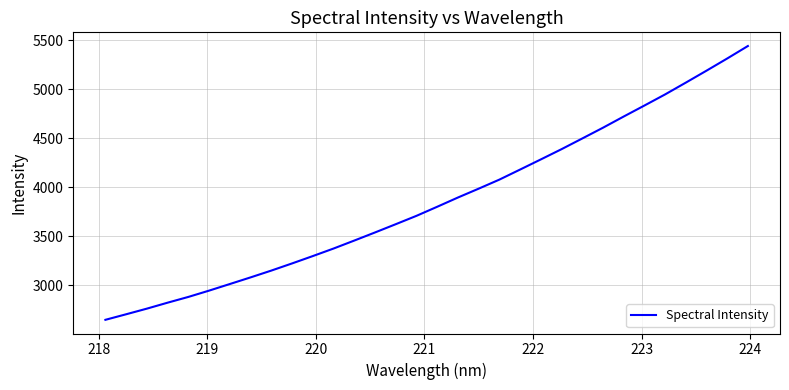

What is the greatest value displayed?

5442.9